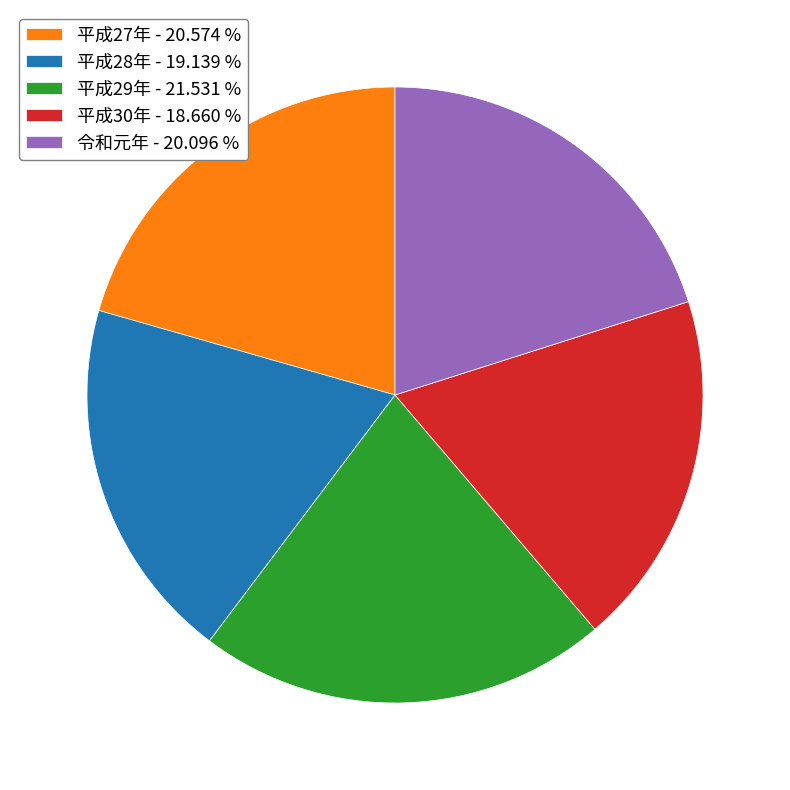

Which has a higher value, 平成30年 - 18.660 % or 平成29年 - 21.531 %?

平成29年 - 21.531 %